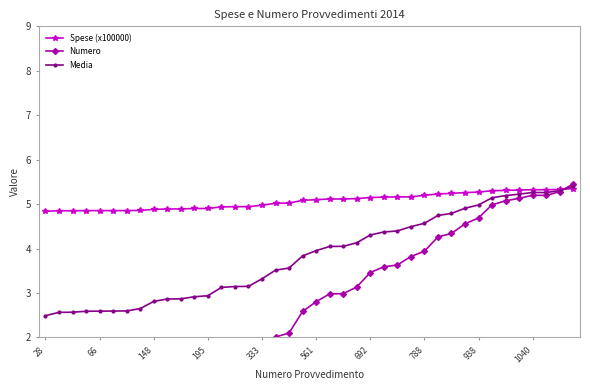

Does the chart have visible grid lines?

No